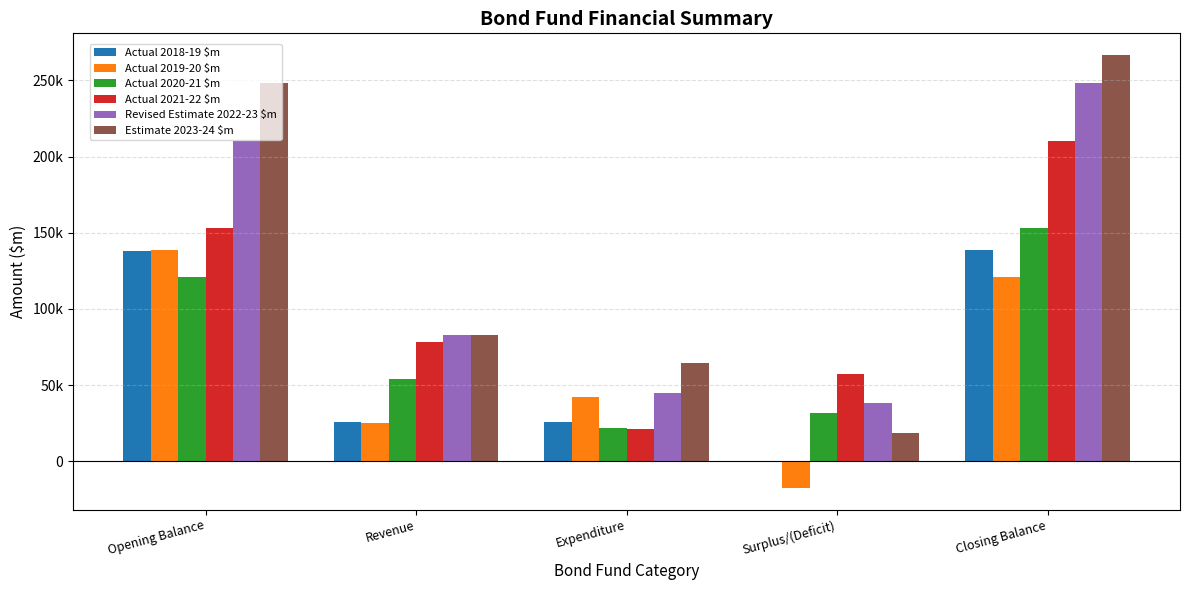

Count the Actual 2021-22 $m values in the range 57178 to 152848.

3